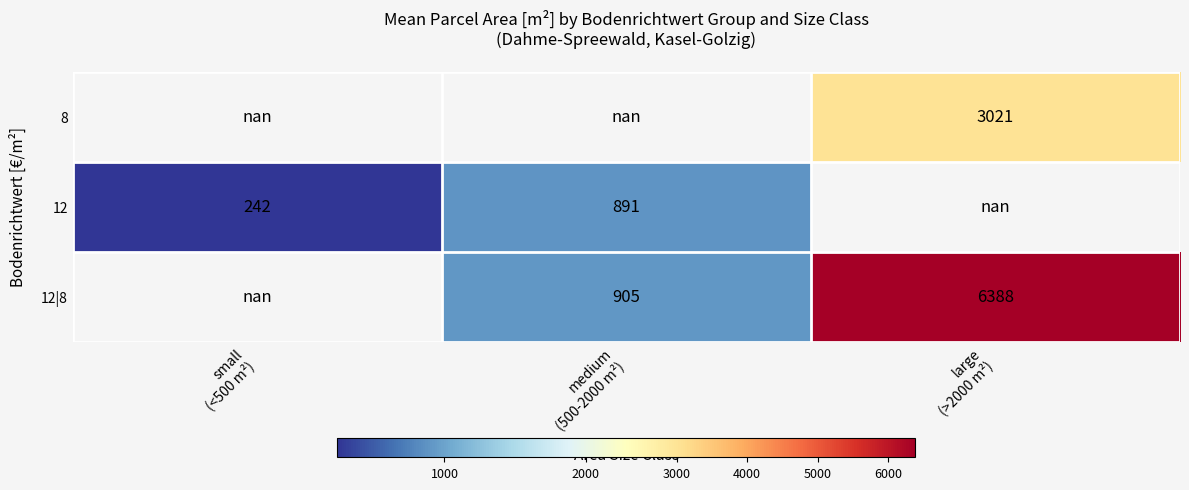

How many categories are shown in the chart?

3